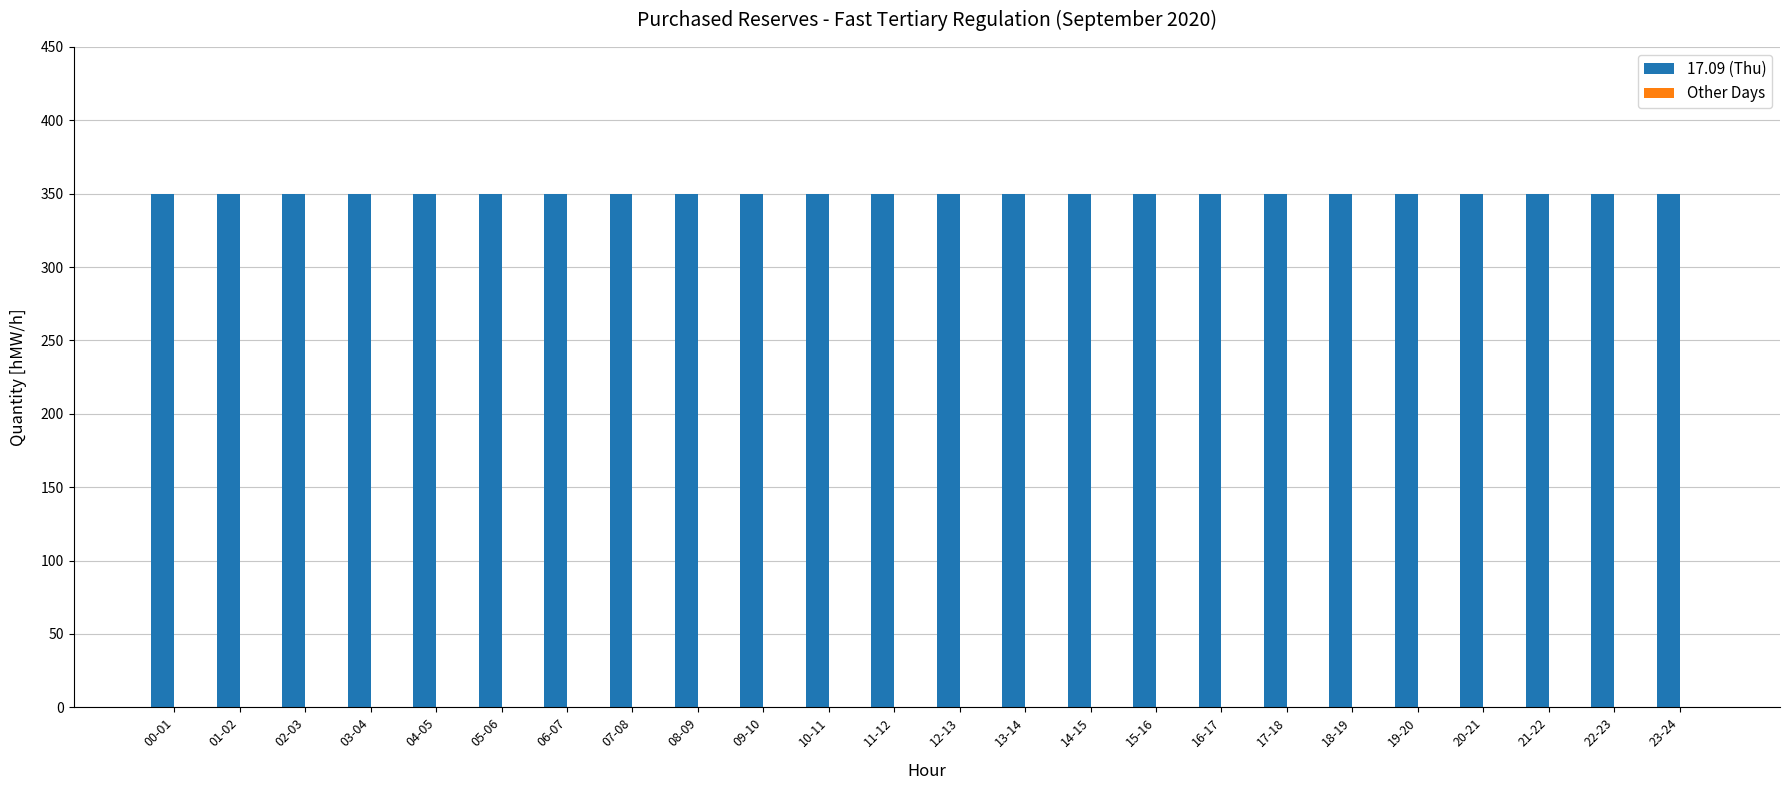

How many bars are there in total?

48